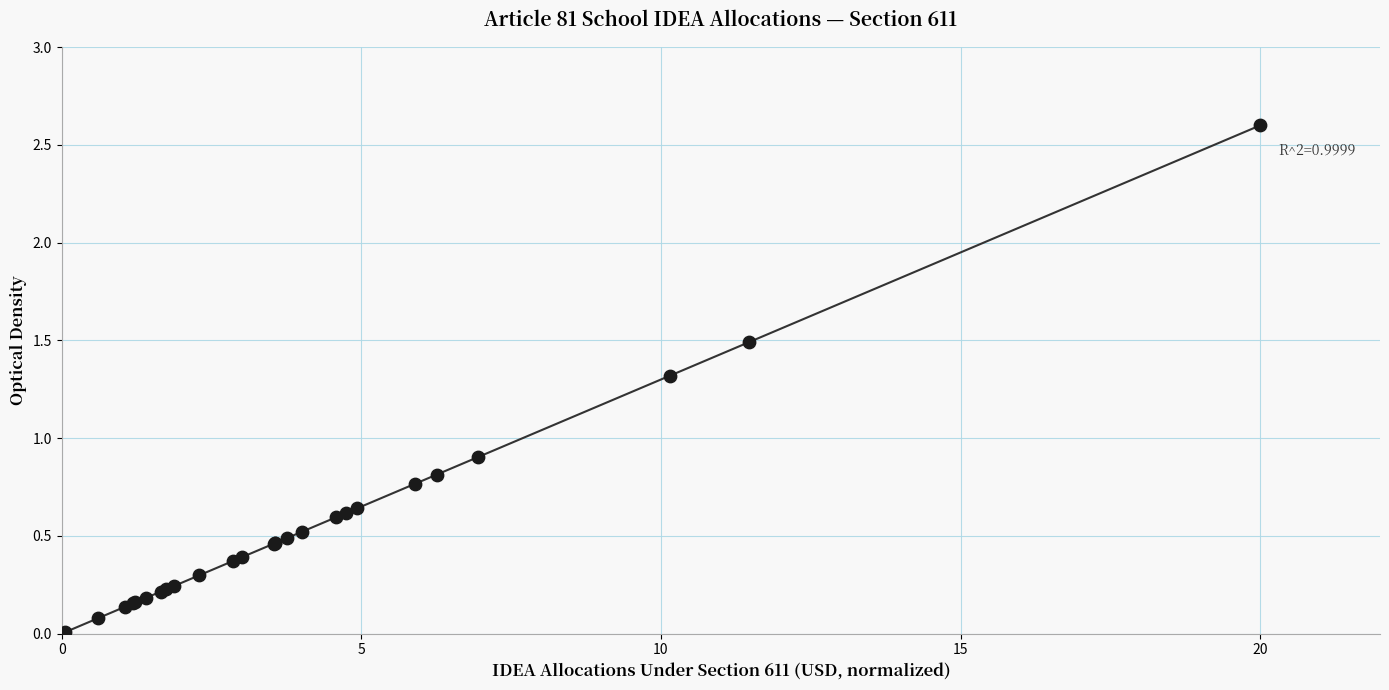

What Y value in the scatter plot is closest to 1?

0.9